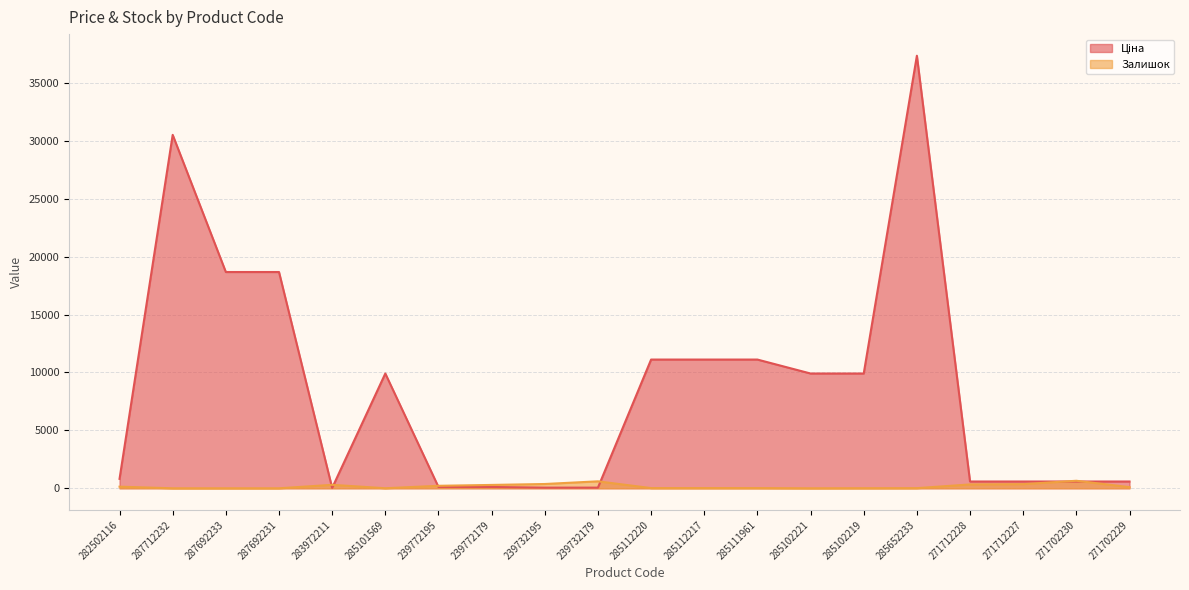

Rank the series at 285111961 from lowest to highest value.

Залишок, Ціна